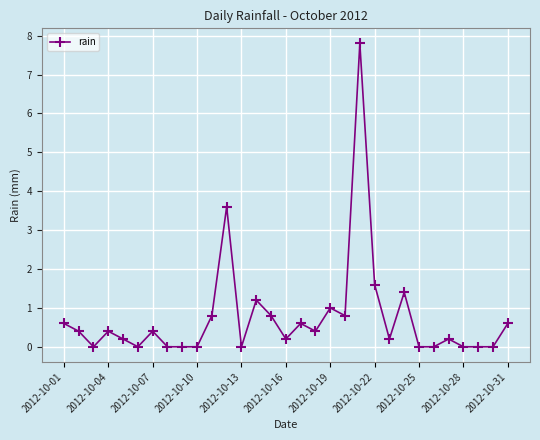

What is the value of the 7th point from the left?

0.4